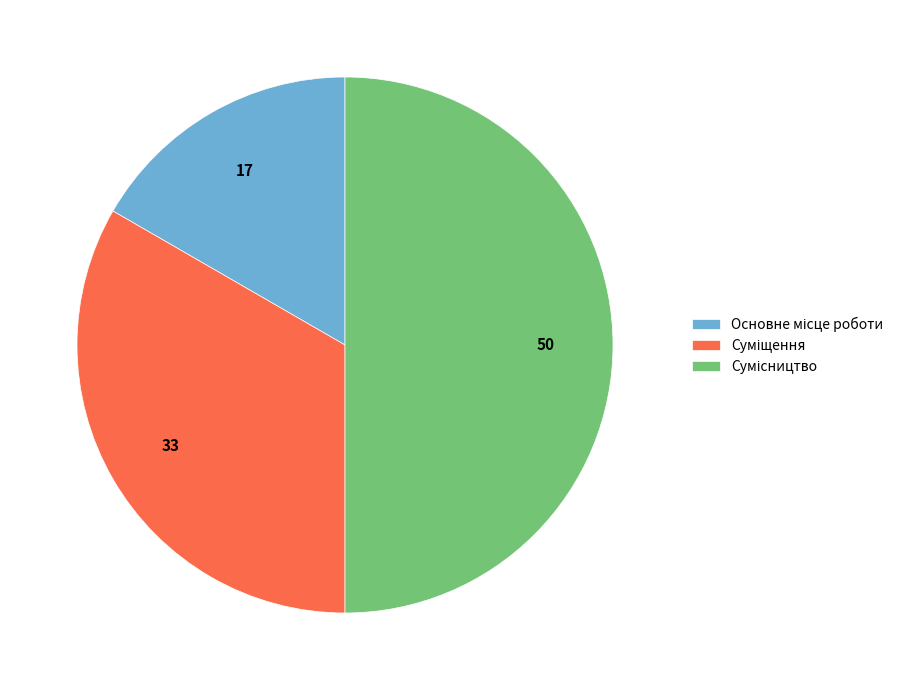

Is the sum of Основне місце роботи and Суміщення greater than half?

No